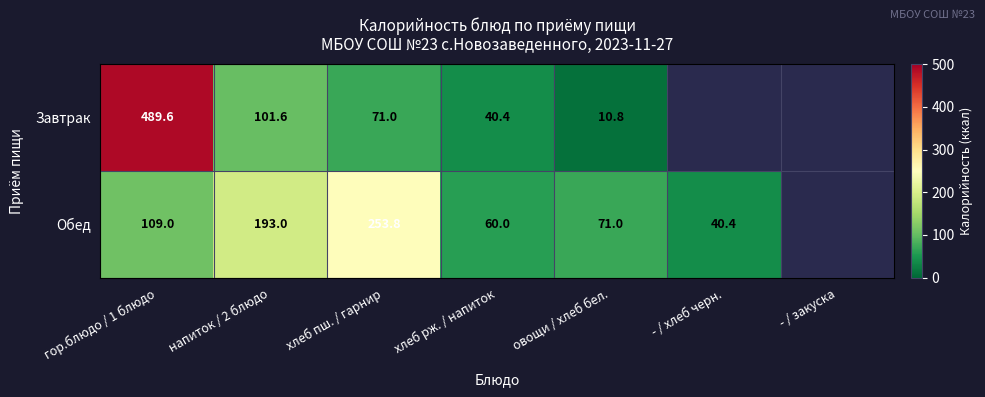

Is it true that Обед equals 419.2 at хлеб пш. / гарнир?

False